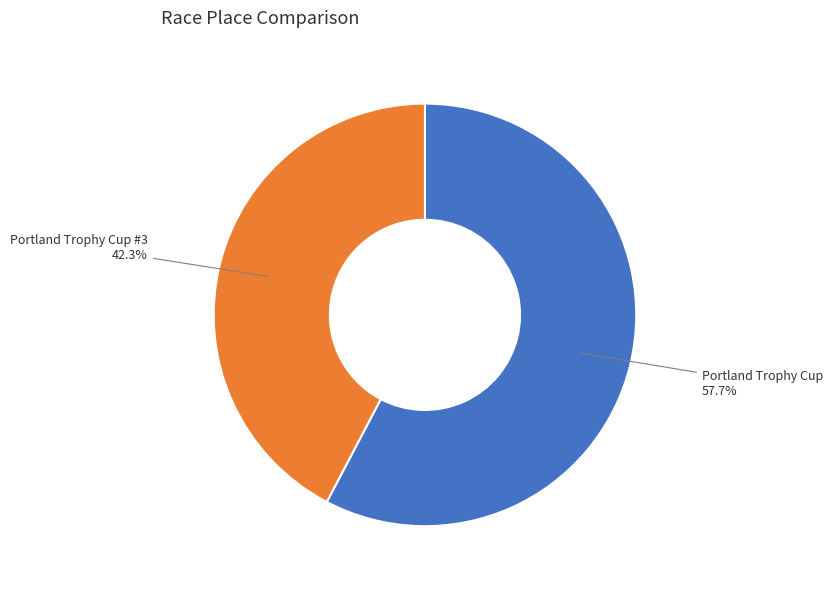

Is there any slice that represents more than half of the pie?

Yes